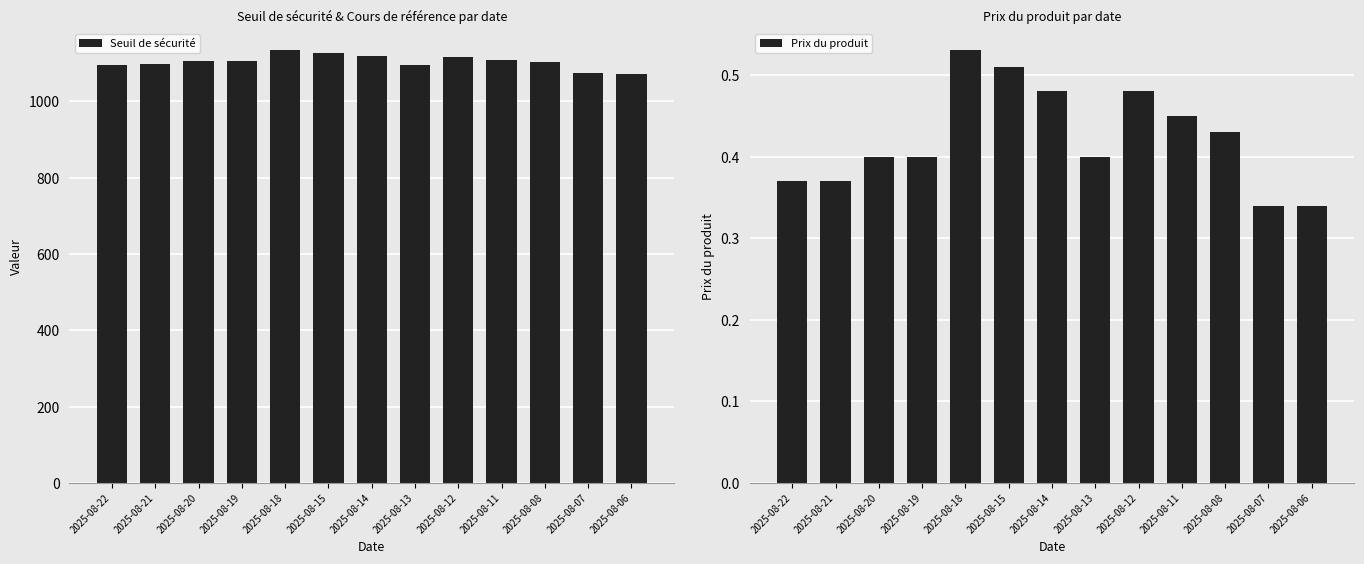

Reading left to right, extract all data points from this chart.

Seuil de sécurité: 2025-08-22=1096.2	2025-08-21=1097.7	2025-08-20=1104.6	2025-08-19=1104.9	2025-08-18=1133.0	2025-08-15=1127.4	2025-08-14=1119.8	2025-08-13=1096.0	2025-08-12=1115.0	2025-08-11=1108.7	2025-08-08=1102.6	2025-08-07=1074.1	2025-08-06=1072.4
Prix du produit: 2025-08-22=0.4	2025-08-21=0.4	2025-08-20=0.4	2025-08-19=0.4	2025-08-18=0.5	2025-08-15=0.5	2025-08-14=0.5	2025-08-13=0.4	2025-08-12=0.5	2025-08-11=0.5	2025-08-08=0.4	2025-08-07=0.3	2025-08-06=0.3